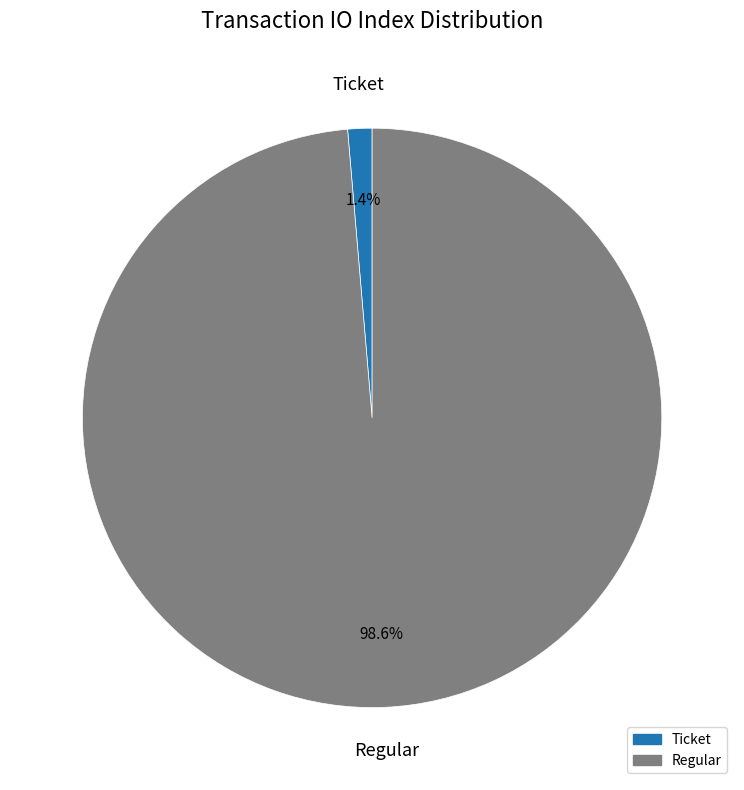

Count the number of slices in the pie.

2